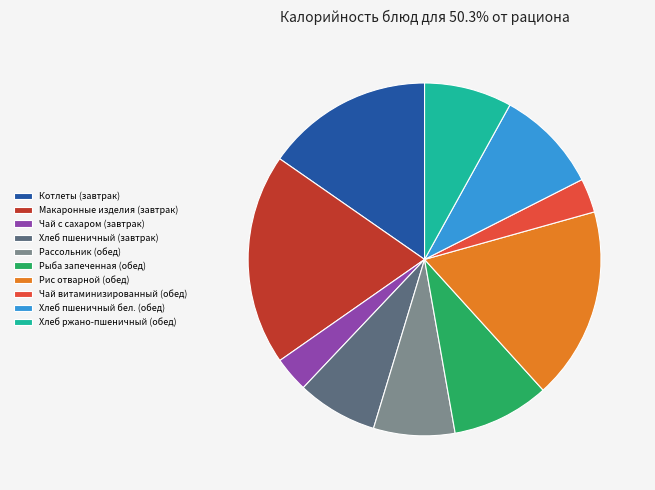

Between Рис отварной (обед) and Хлеб пшеничный (завтрак), which is larger?

Рис отварной (обед)